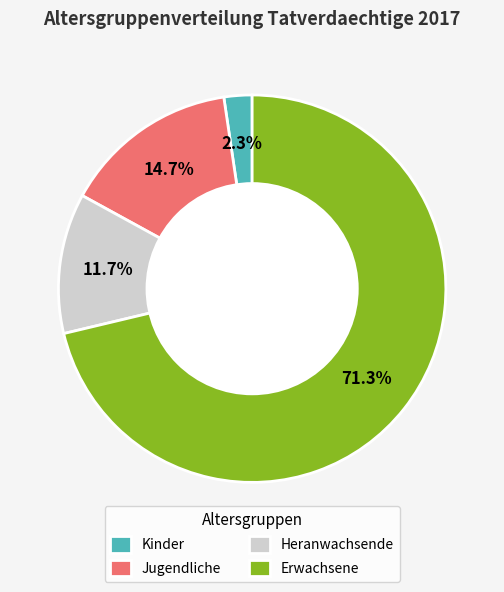

How many segments does this pie chart have?

4